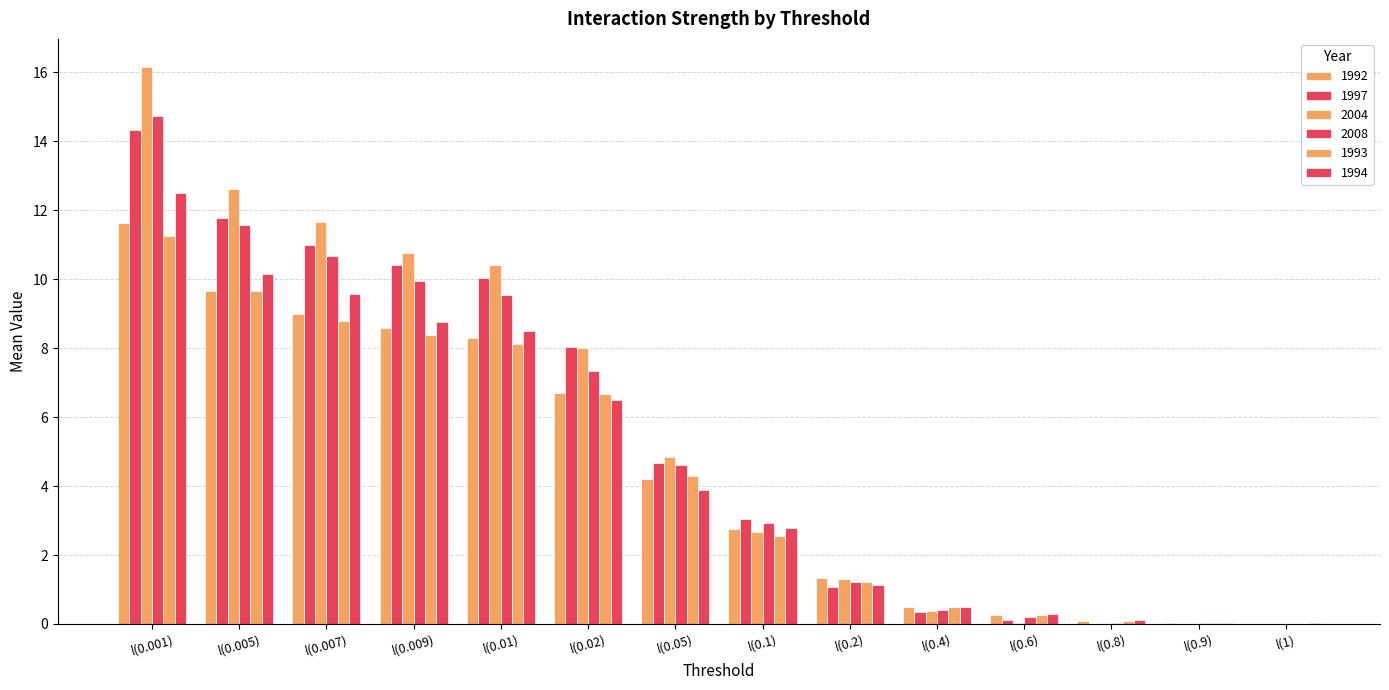

What is the greatest value displayed?

16.2